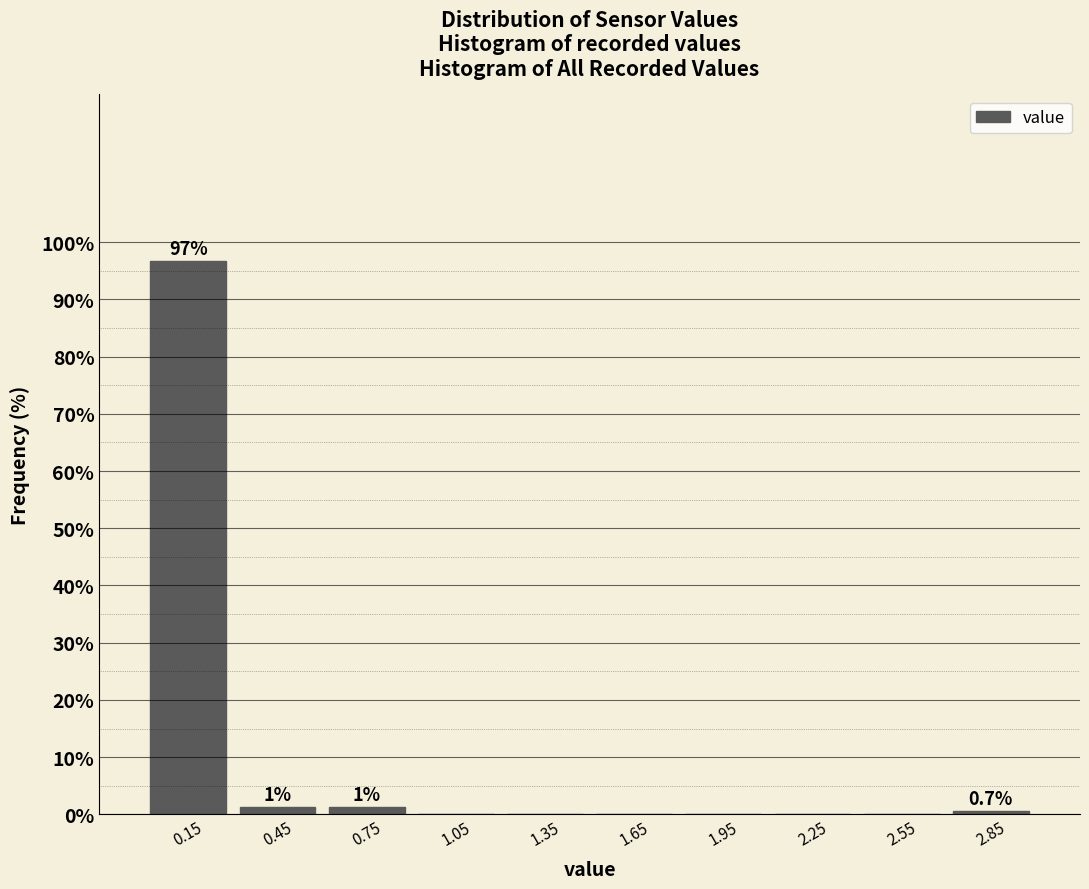

Which range on the x-axis has the tallest bar?

0.0 to 0.3